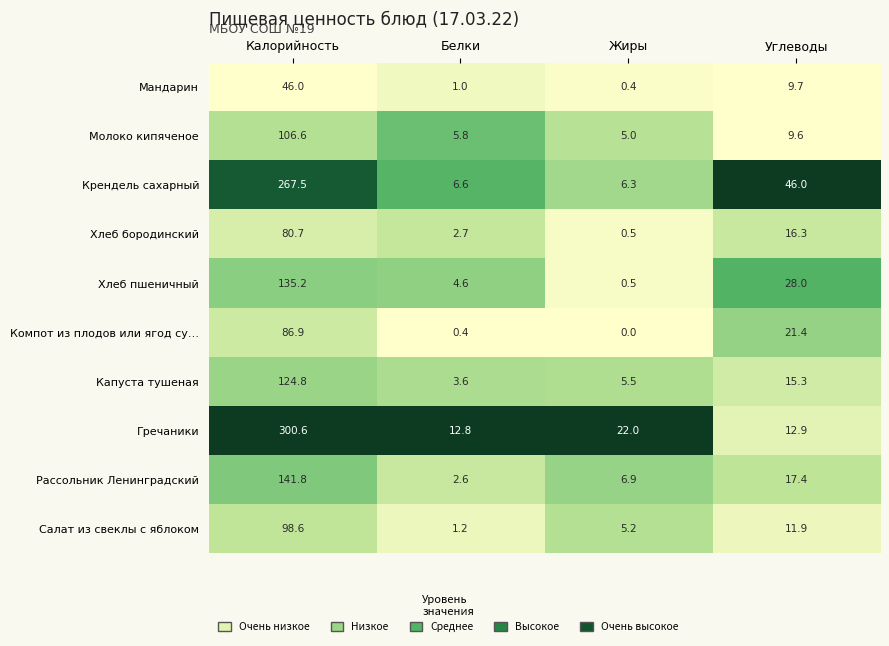

Which series changed the most between Калорийность and Жиры?

Гречаники